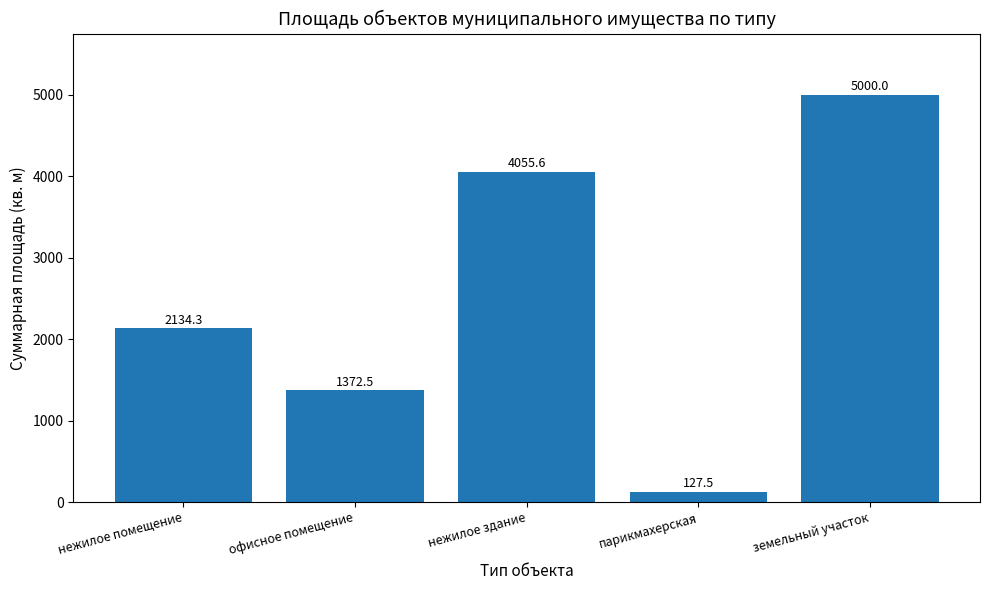

Rank the categories by value from highest to lowest.

земельный участок, нежилое здание, нежилое помещение, офисное помещение, парикмахерская